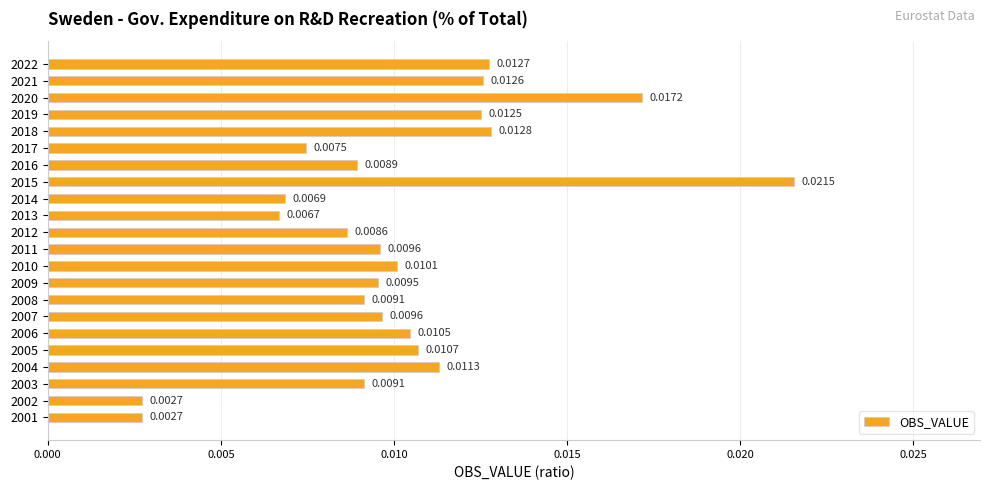

Between 2009 and 2013, which is larger?

2009